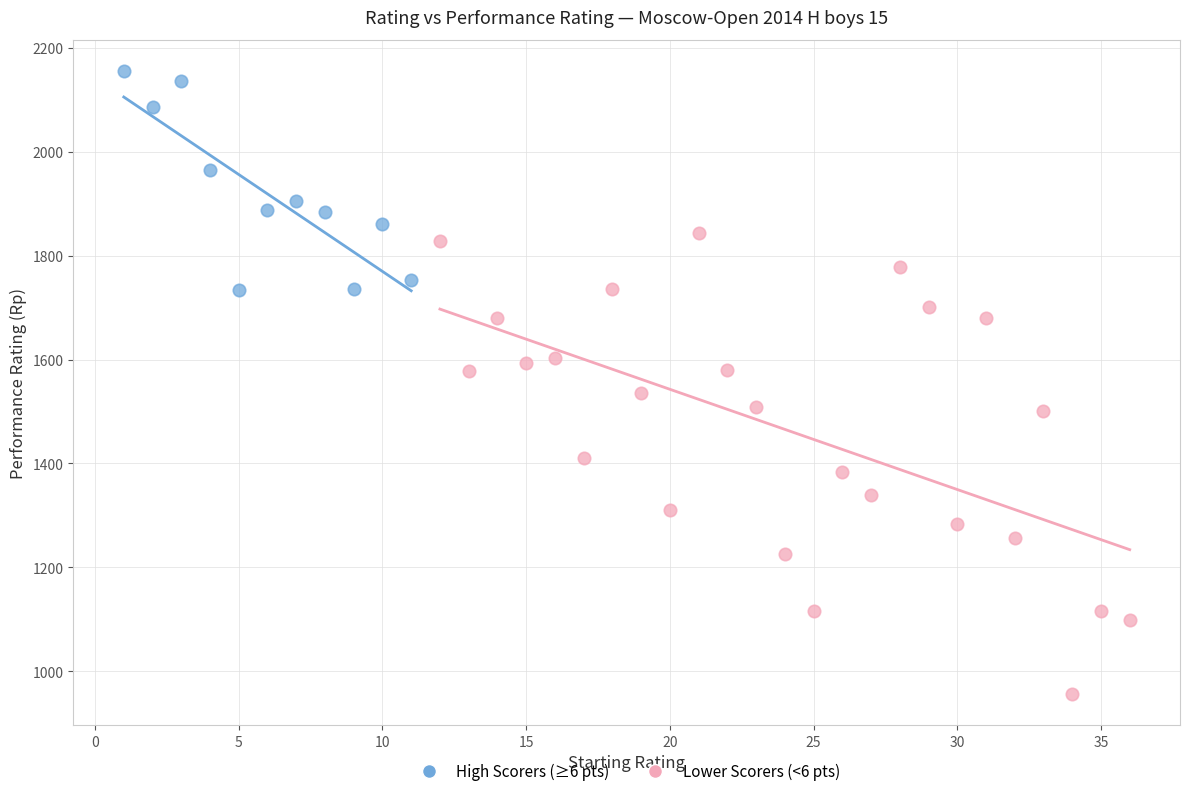

Which series has the widest spread of Y values?

Lower Scorers (<6 pts)